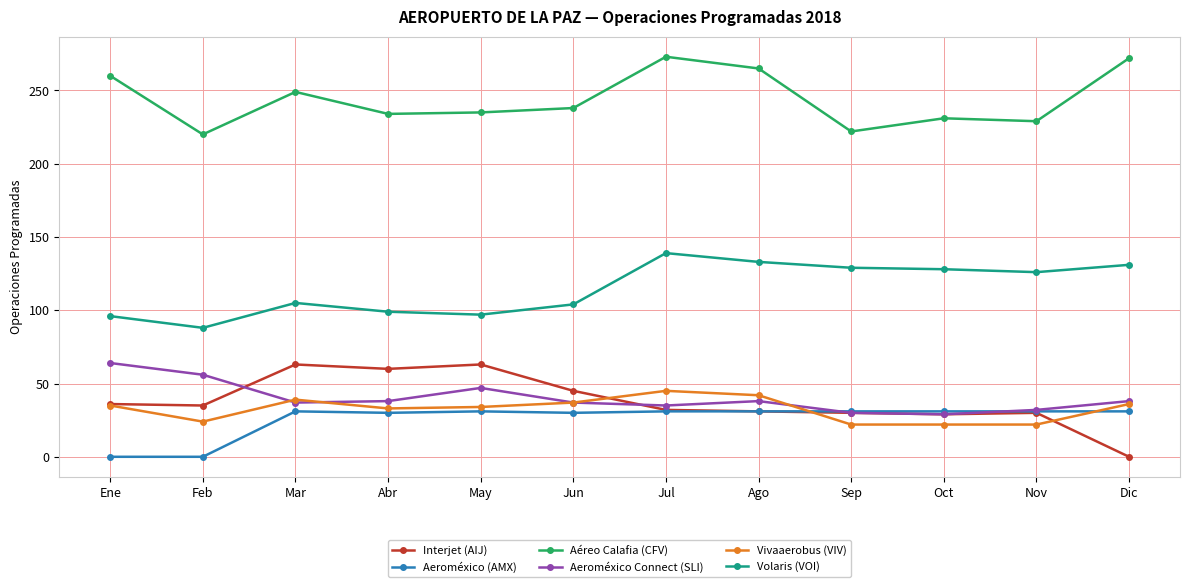

Does the chart display data point markers on the line(s)?

Yes